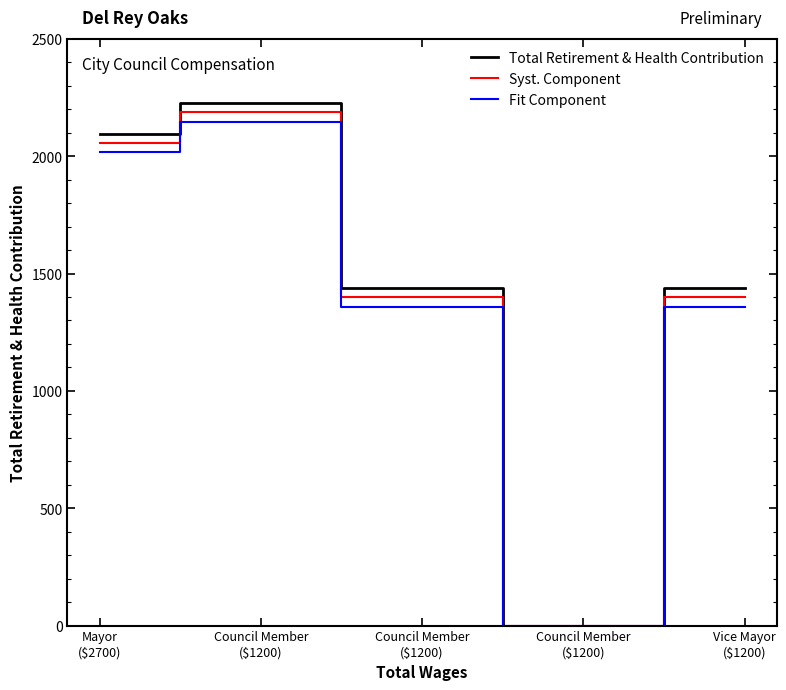

The value of Fit Component at Council Member
($1200) is 2189. True or false?

False